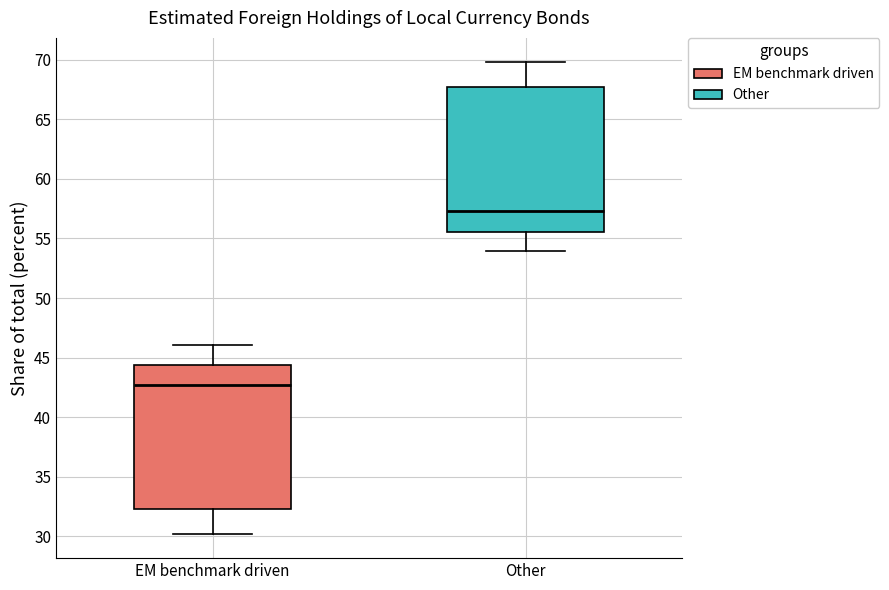

Reading left to right, read every box against the y-axis: the position of its median line, the range the box covers, and the ends of its whiskers. The values are not printed on the chart, so give them approximately, as read against the axis.

EM benchmark driven: median 42.5, box 32.5 to 44.5, whiskers 30.0 to 46.0
Other: median 57.5, box 55.5 to 67.5, whiskers 54.0 to 70.0